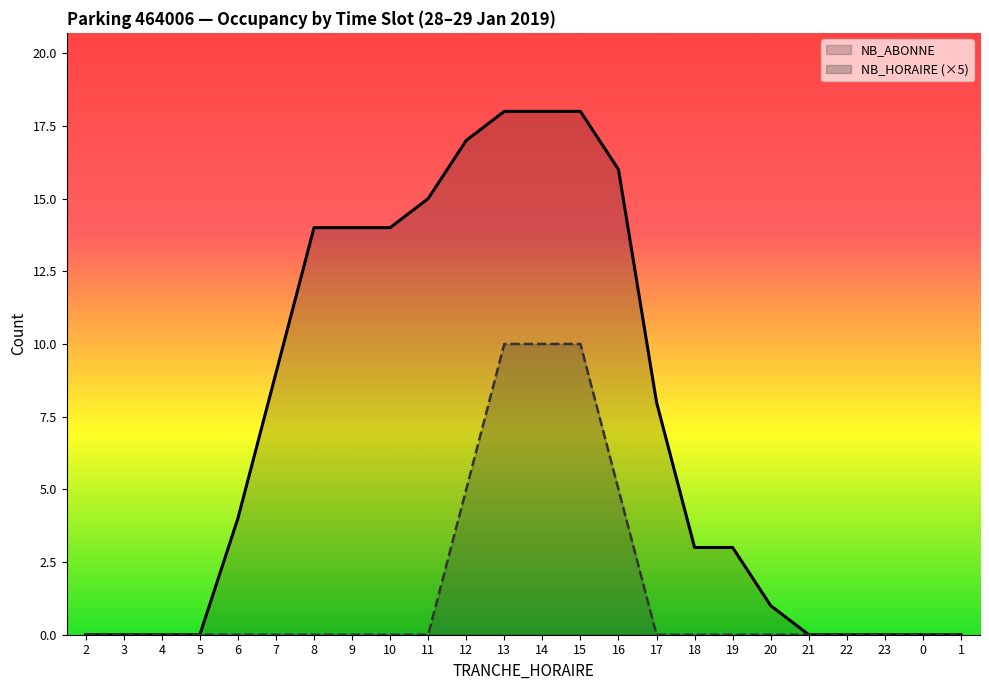

True or false: NB_HORAIRE (×5) and NB_ABONNE intersect in this chart.

False